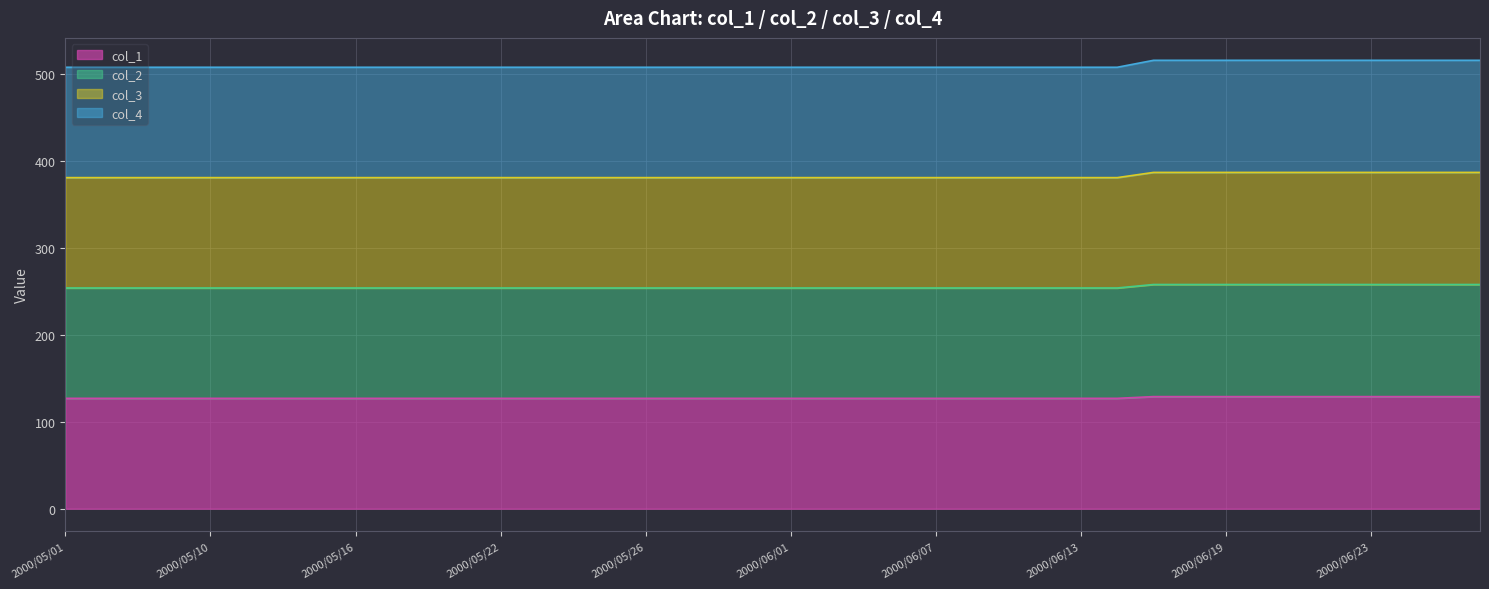

Which series changed the most between 2000/05/16 and 2000/05/19?

col_1